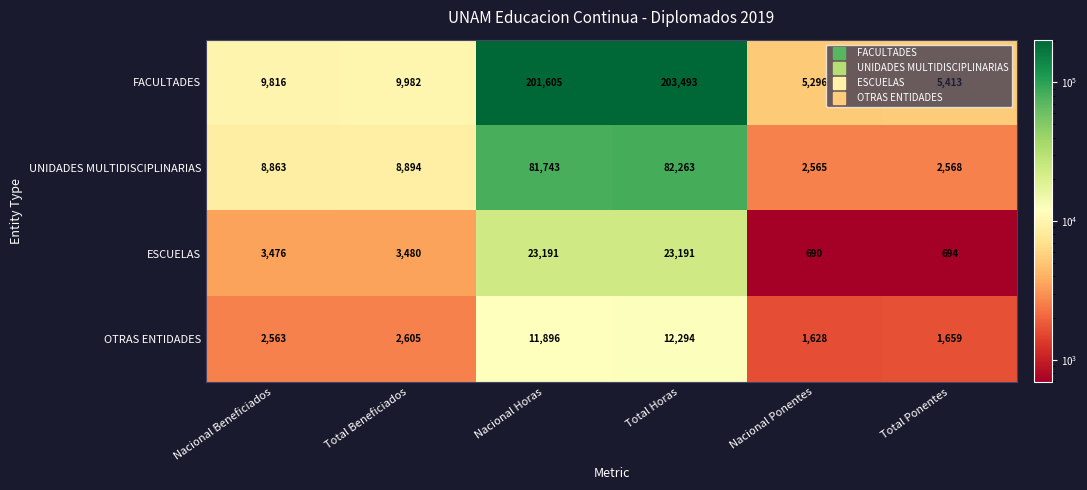

What is the sum of all UNIDADES MULTIDISCIPLINARIAS values?

186896